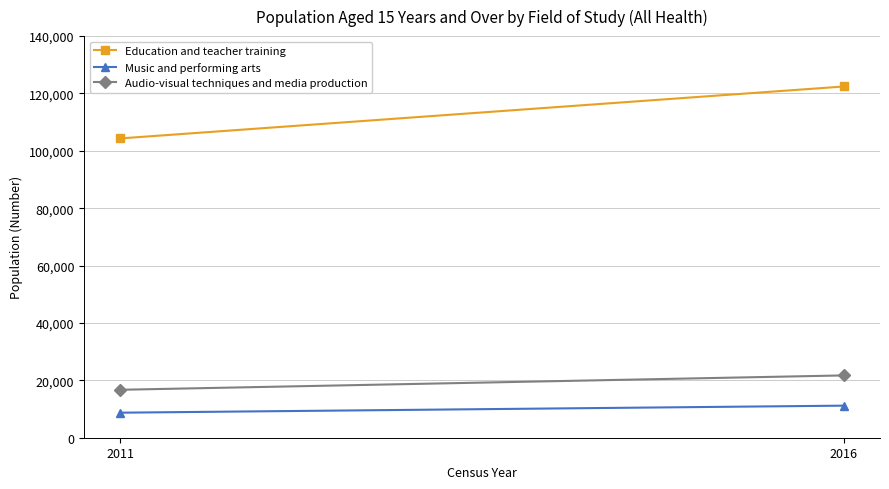

How many Audio-visual techniques and media production values are between 16711 and 21720?

2